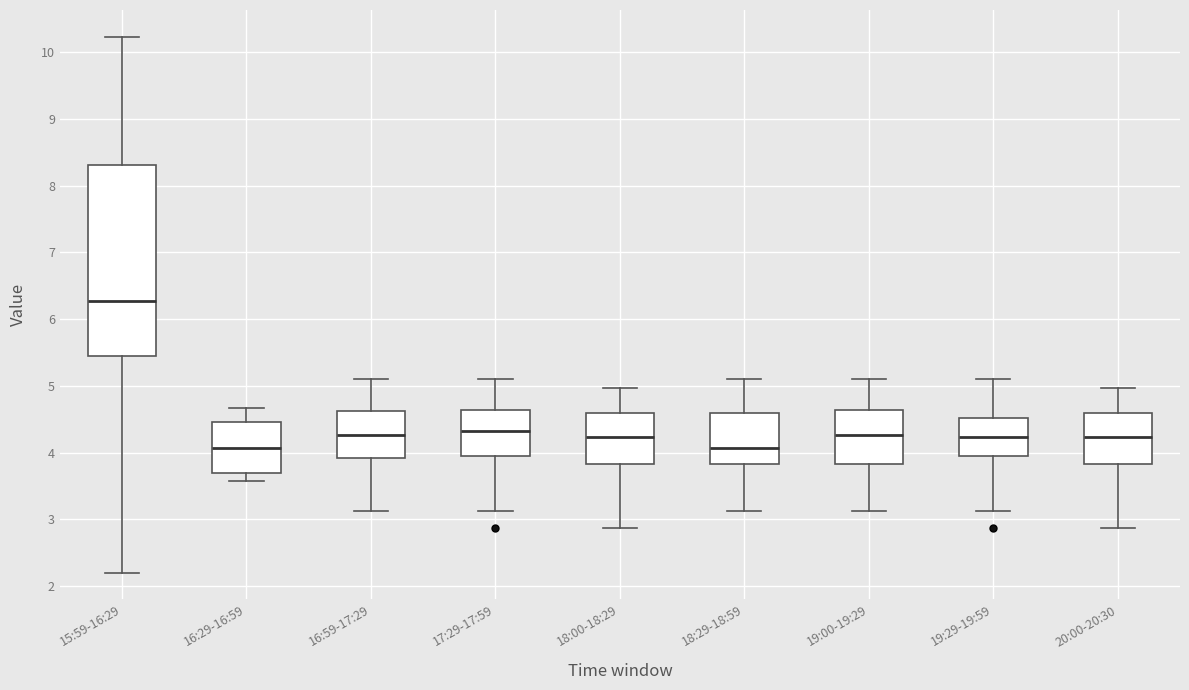

Comparing the boxes themselves (not the whiskers), which one is the tallest?

15:59-16:29